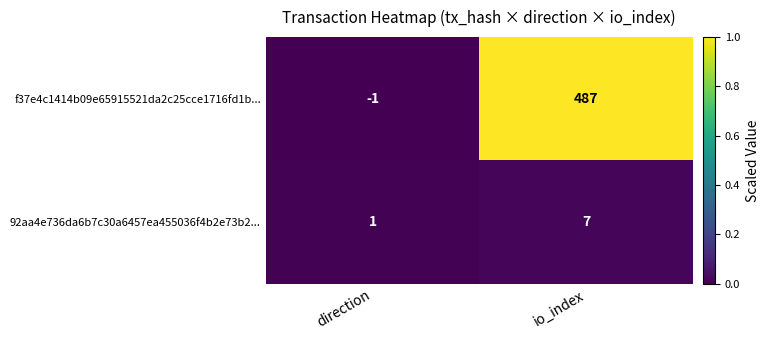

Reading right to left, list all the values displayed in this chart.

f37e4c1414b09e65915521da2c25cce1716fd1b...: 487	-1
92aa4e736da6b7c30a6457ea455036f4b2e73b2...: 7	1